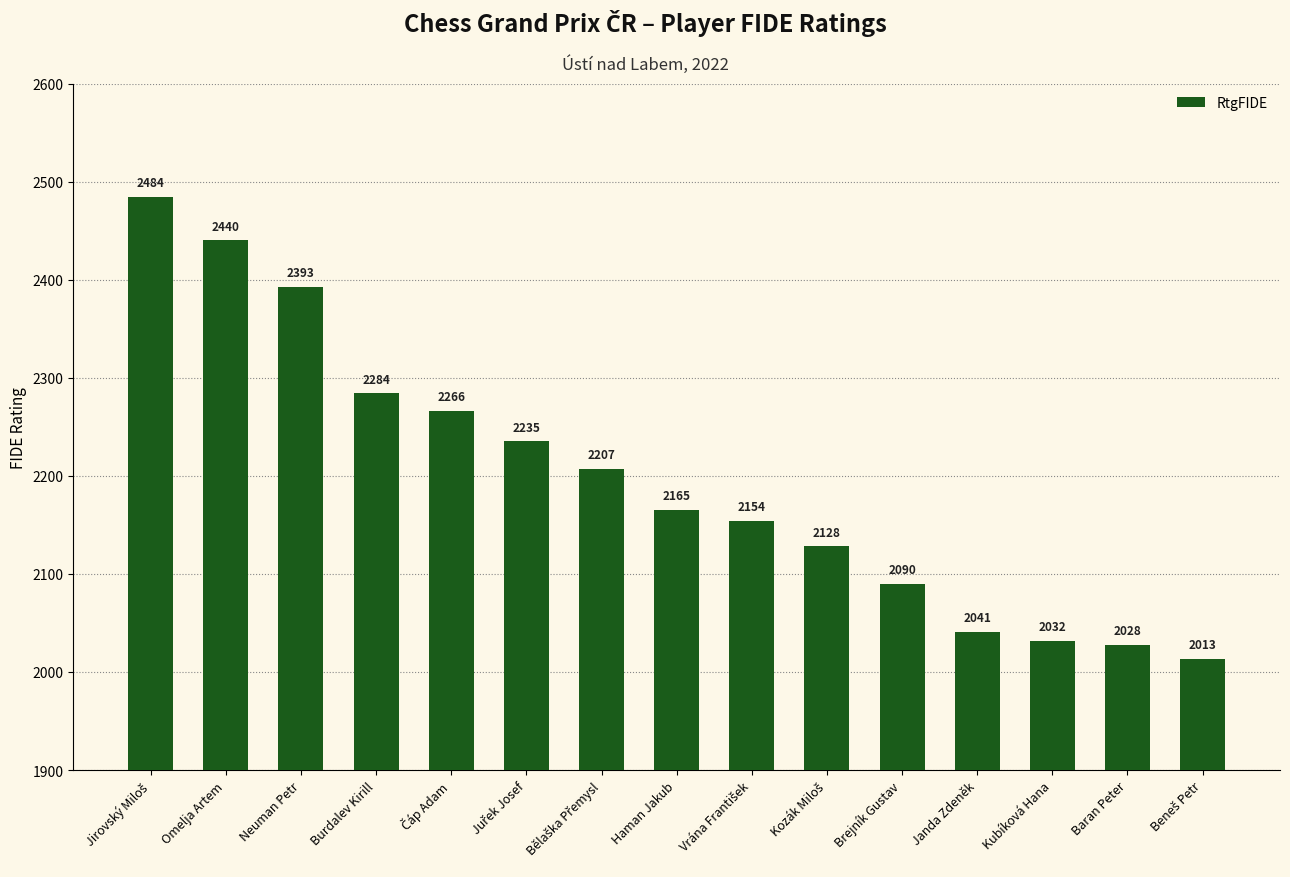

What is the maximum value shown in the chart?

2484